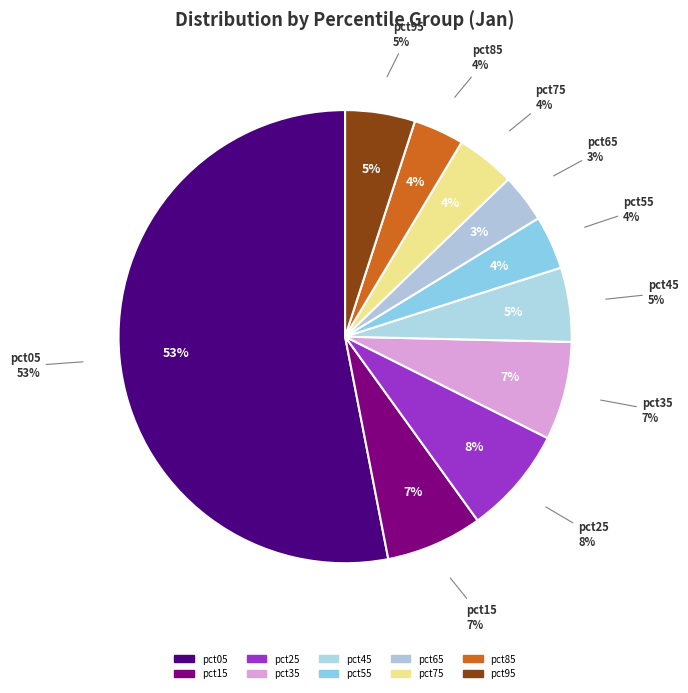

What percentage is the pct65 slice, to the nearest percent?

3%